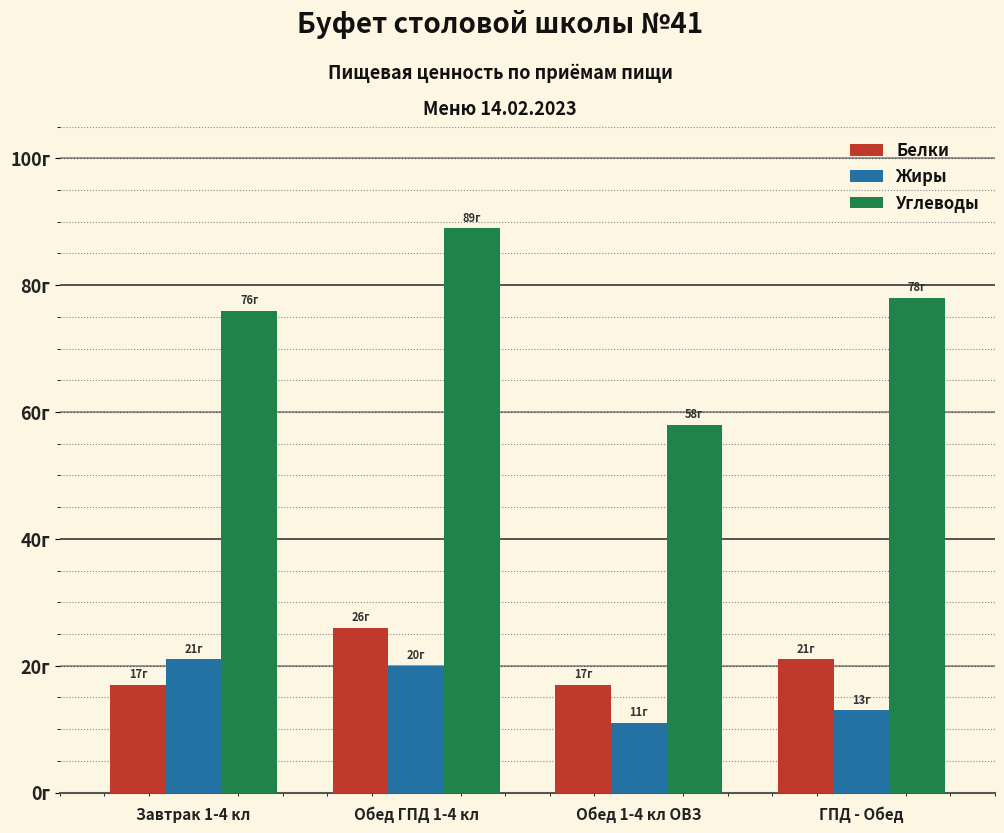

Rank the categories by Углеводы value from highest to lowest.

Обед ГПД 1-4 кл, ГПД - Обед, Завтрак 1-4 кл, Обед 1-4 кл ОВЗ